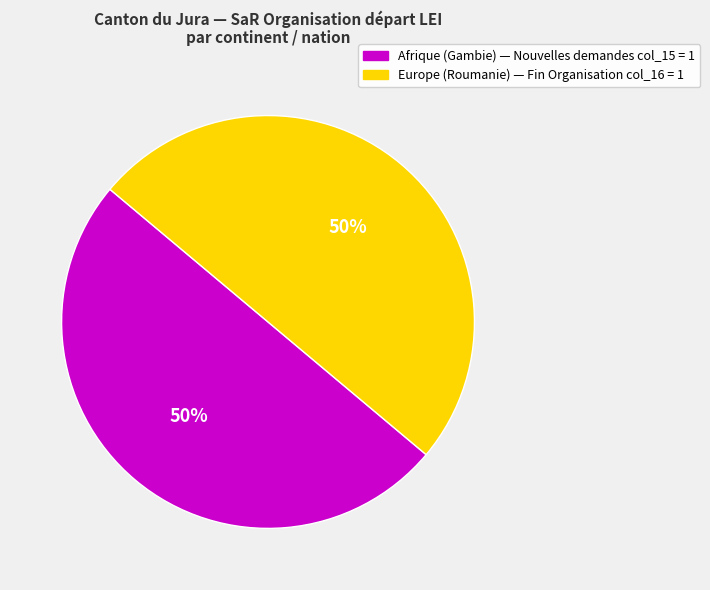

How many slices are in this pie chart?

2